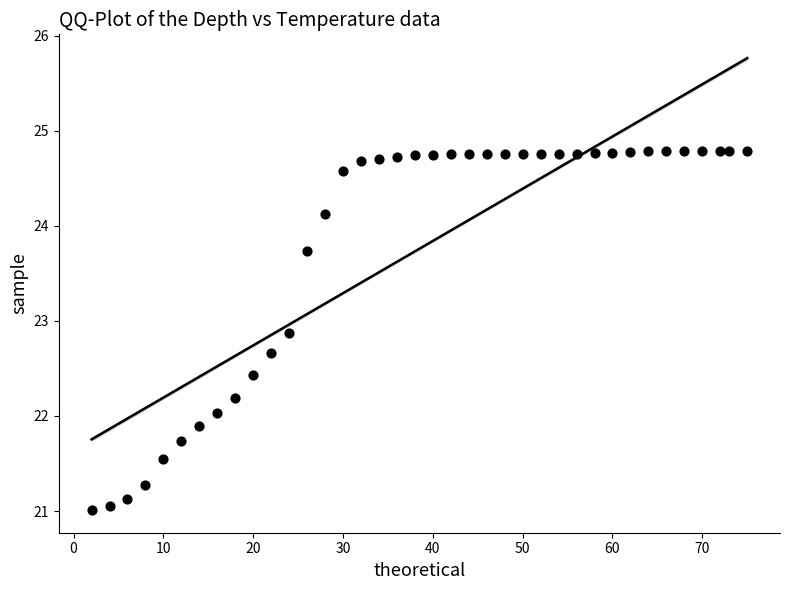

What is the range of X values (max minus min)?

73.0